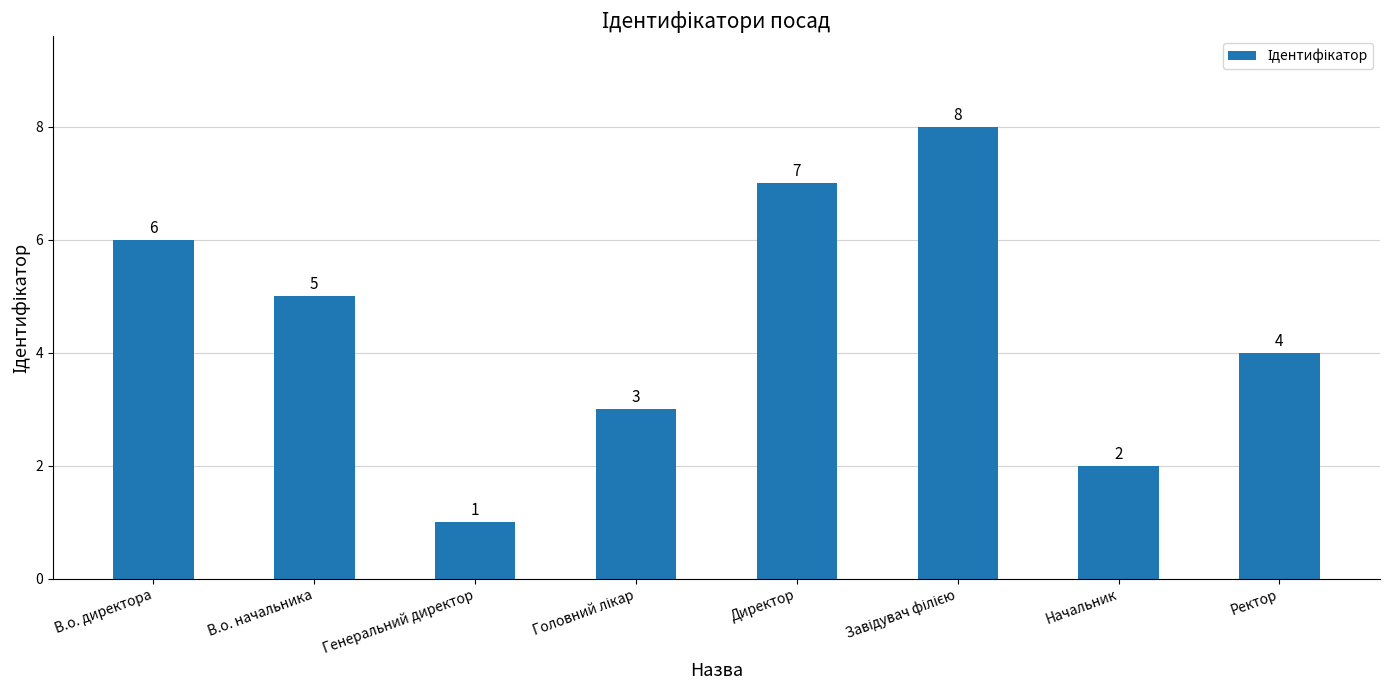

Where is the data nearest to the value 4?

Ректор